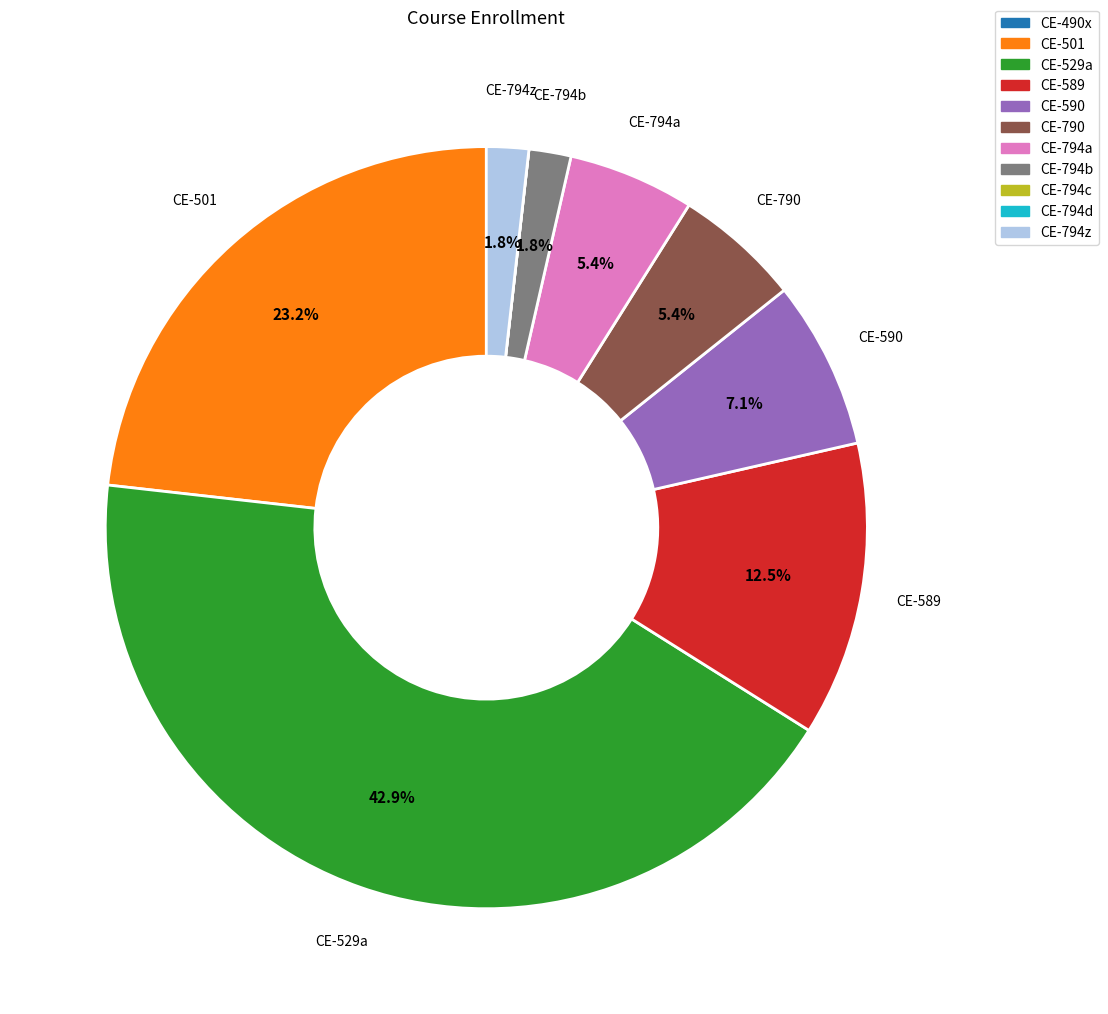

What portion of the pie excludes CE-794z?

98.2%